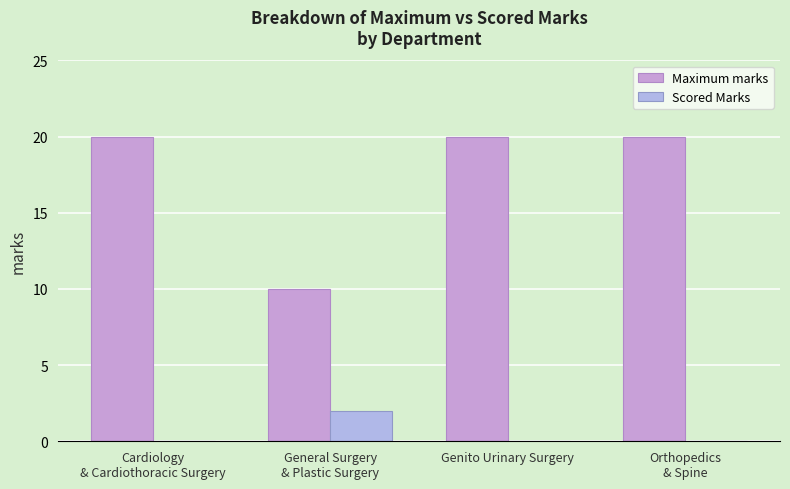

What position from the right is General Surgery
& Plastic Surgery?

3